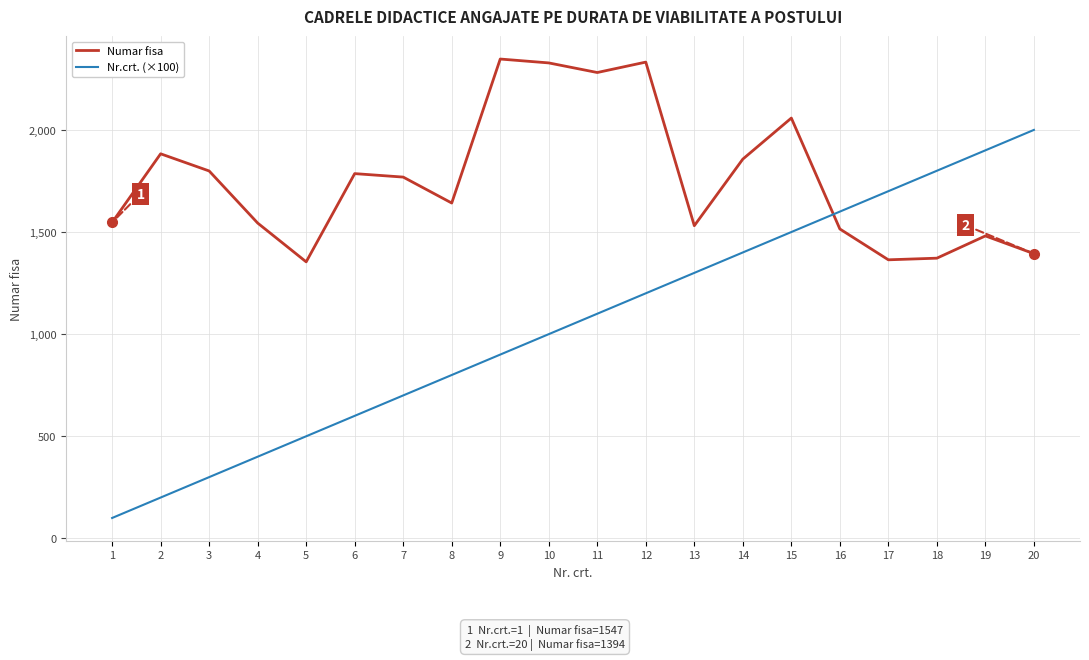

What is the maximum value for Nr.crt. (×100)?

2000